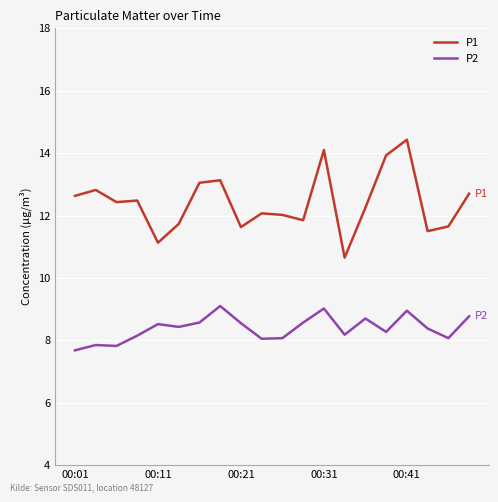

True or false: P1 and P2 cross at least once.

False